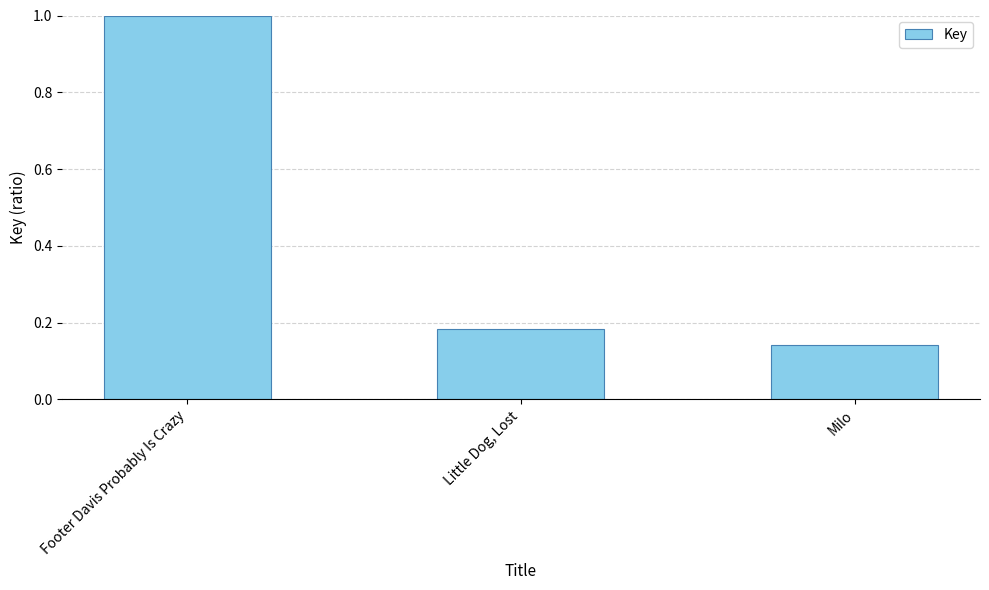

Rank the categories by value from lowest to highest.

Milo, Little Dog, Lost, Footer Davis Probably Is Crazy